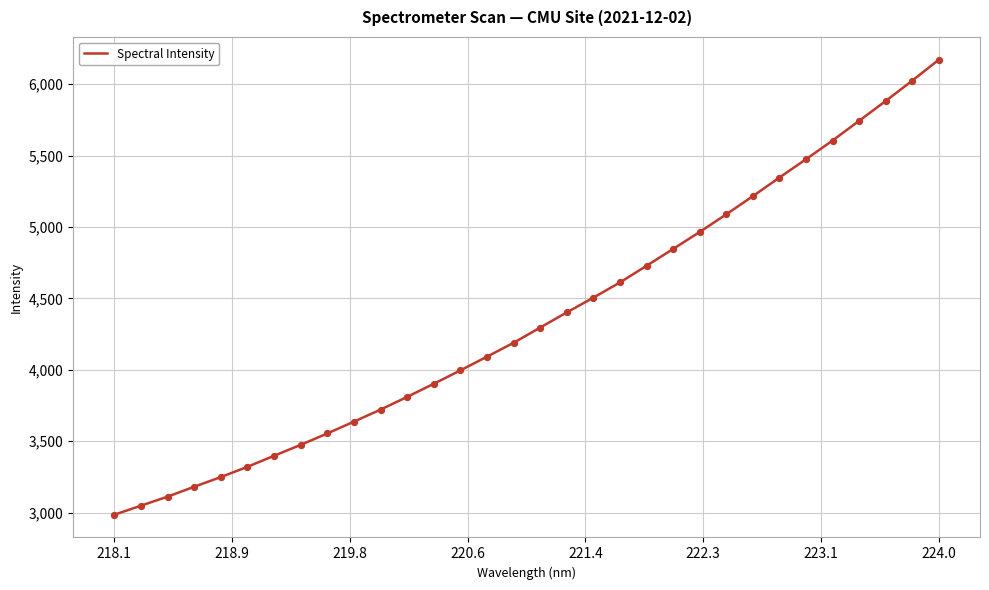

What is the minimum value shown in the chart?

2984.7